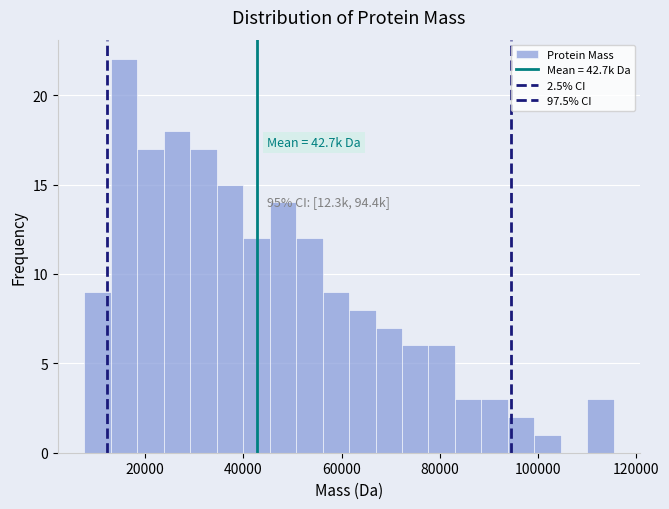

Around what value on the x-axis is the tallest bar? Give the approximate position of its centre, as read against the axis.

16000